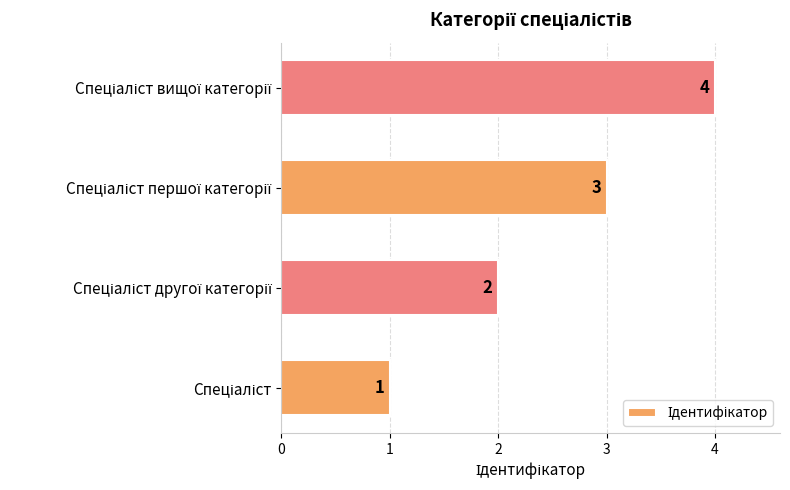

What is the sum of all values?

10